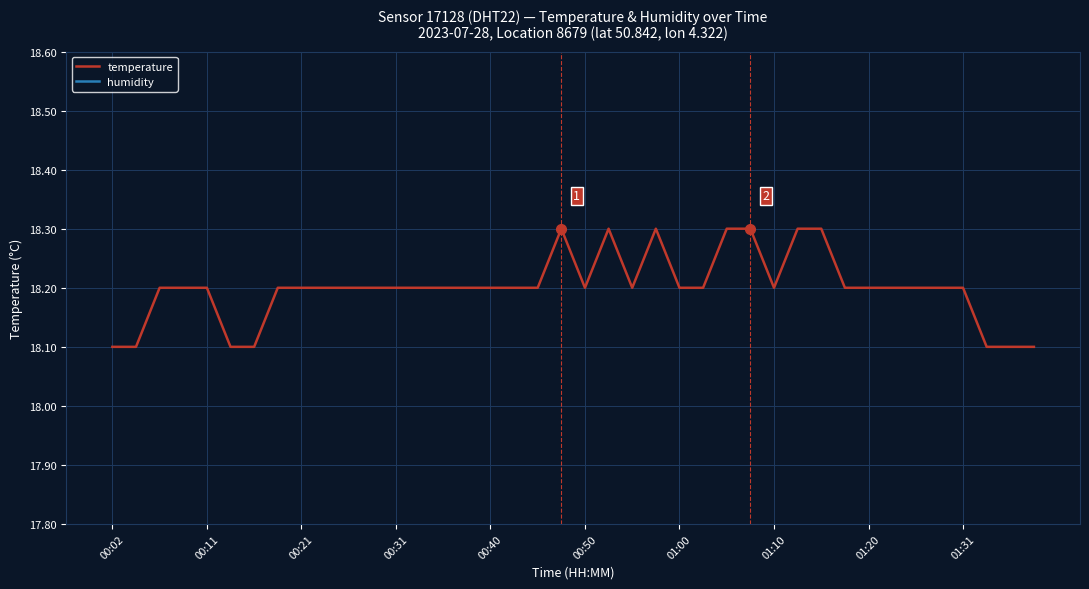

What is the difference between the second highest and minimum values in the temperature series?

0.2